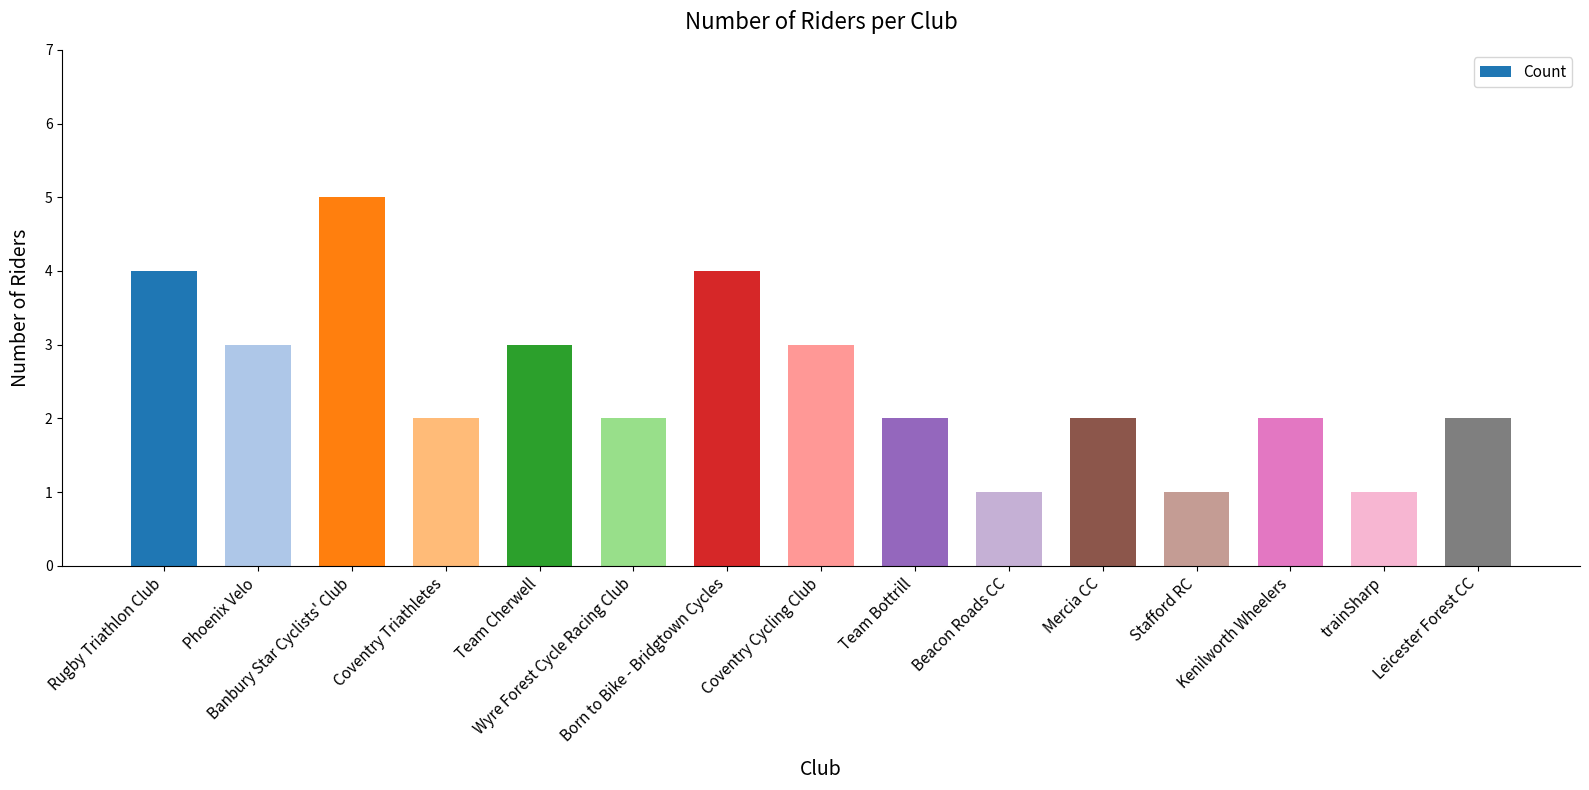

What is the greatest value displayed?

5